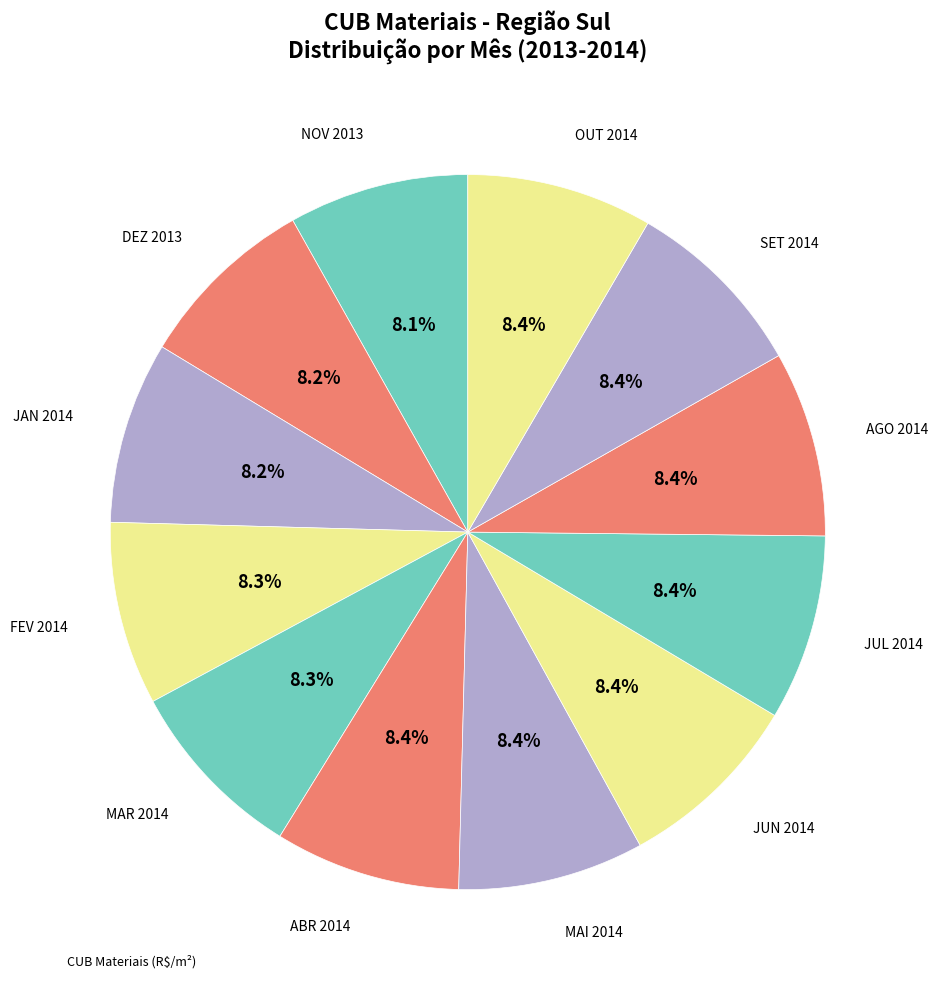

Does any single category account for the majority?

No